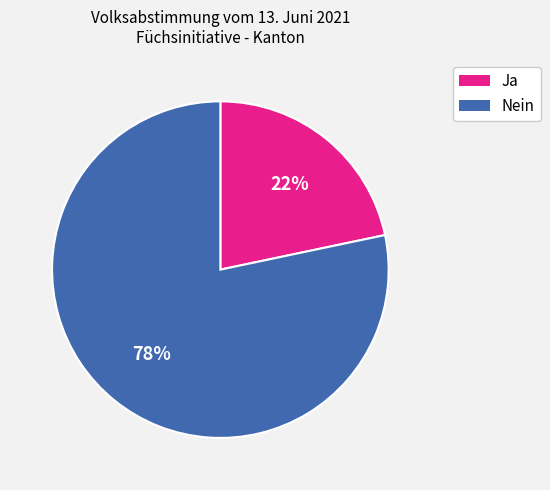

Do Nein and Ja together represent more than half of the pie?

Yes